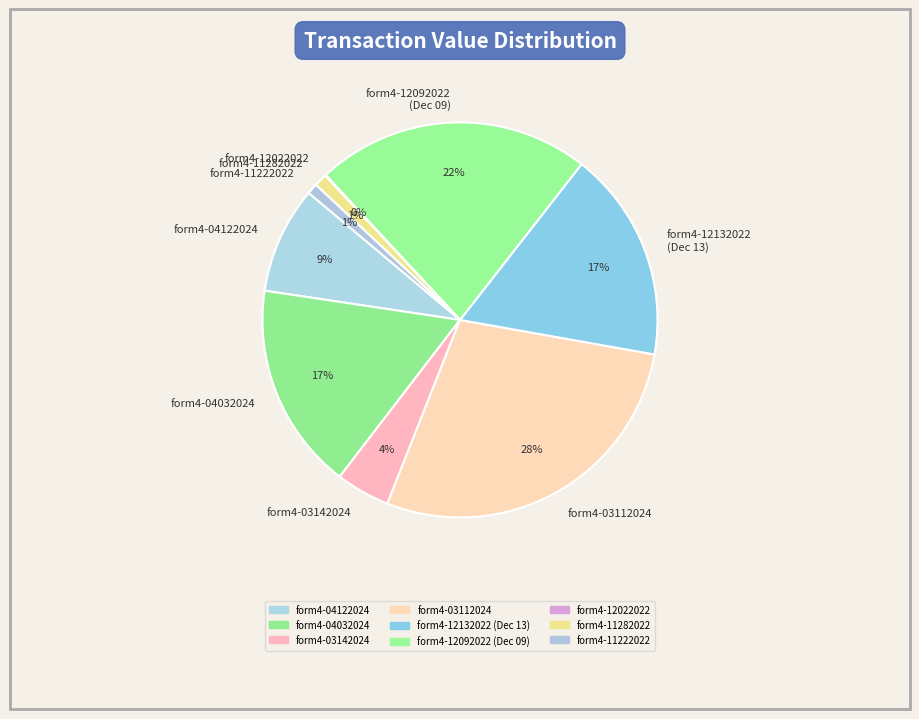

Is form4-12132022 (Dec 13) the majority of the pie?

No